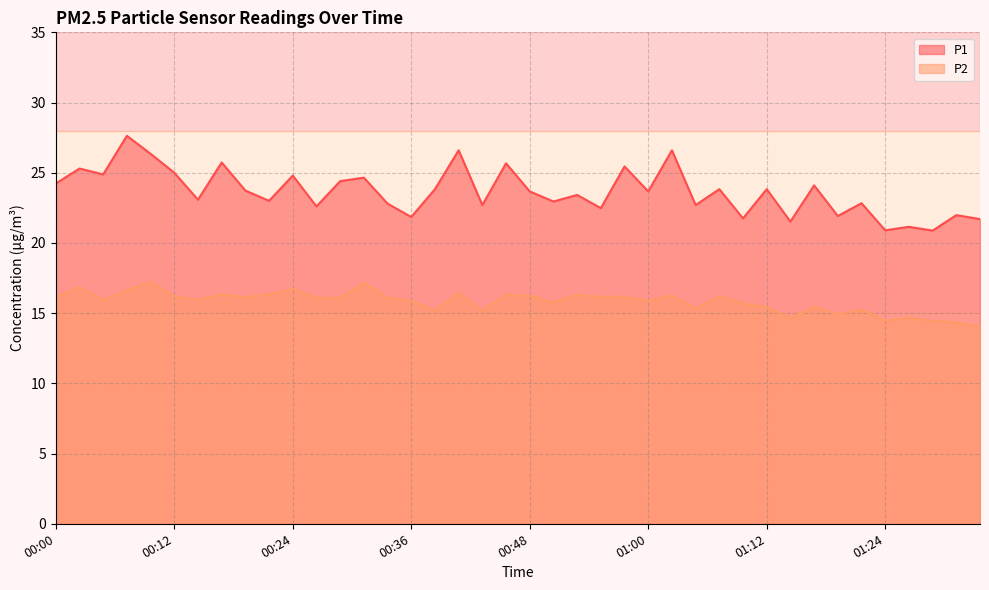

List the series in order of their overall mean, highest first.

P1, P2